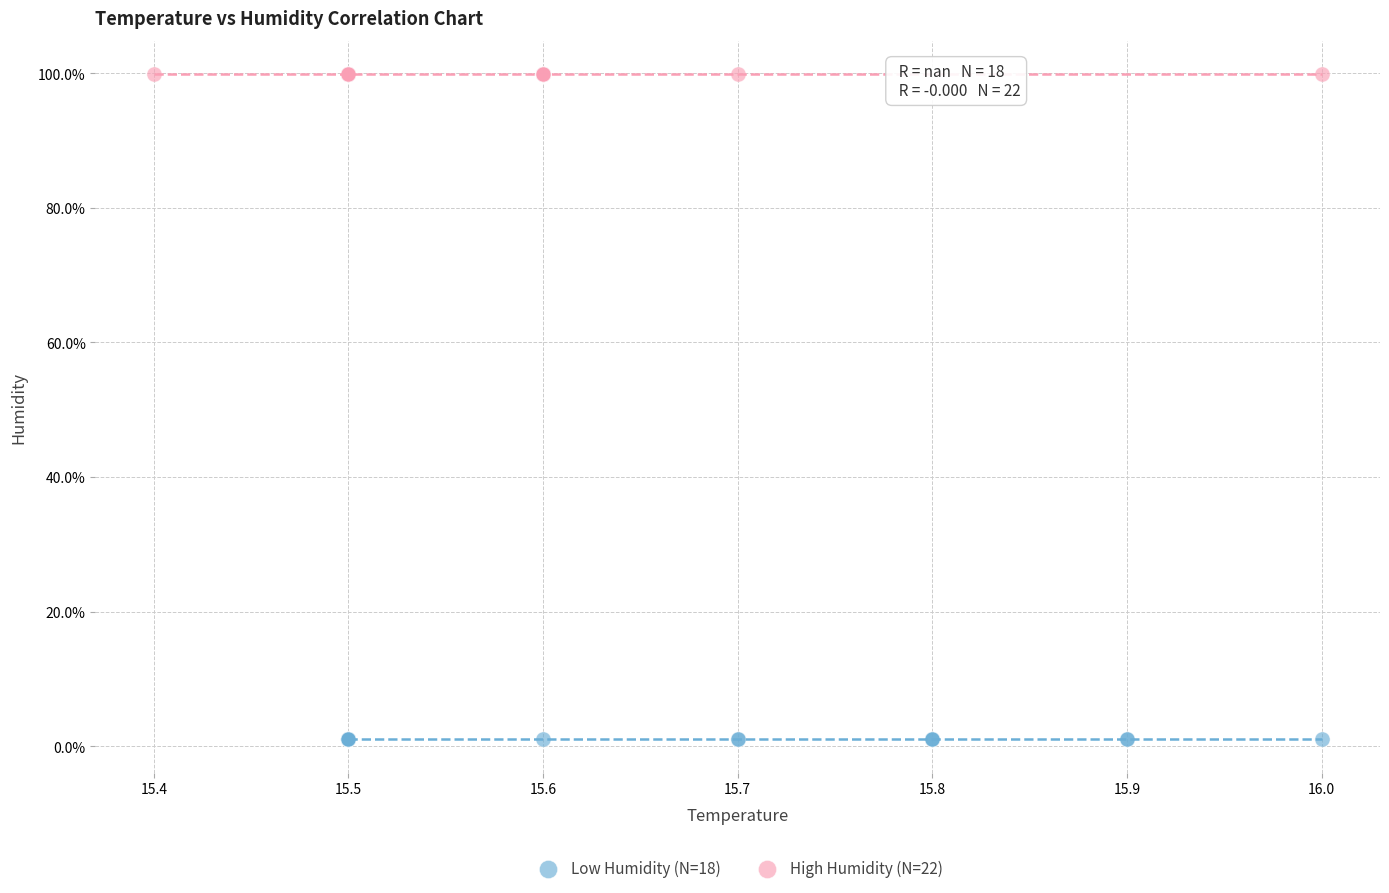

Which series reaches the minimum Y coordinate?

Low Humidity (N=18)